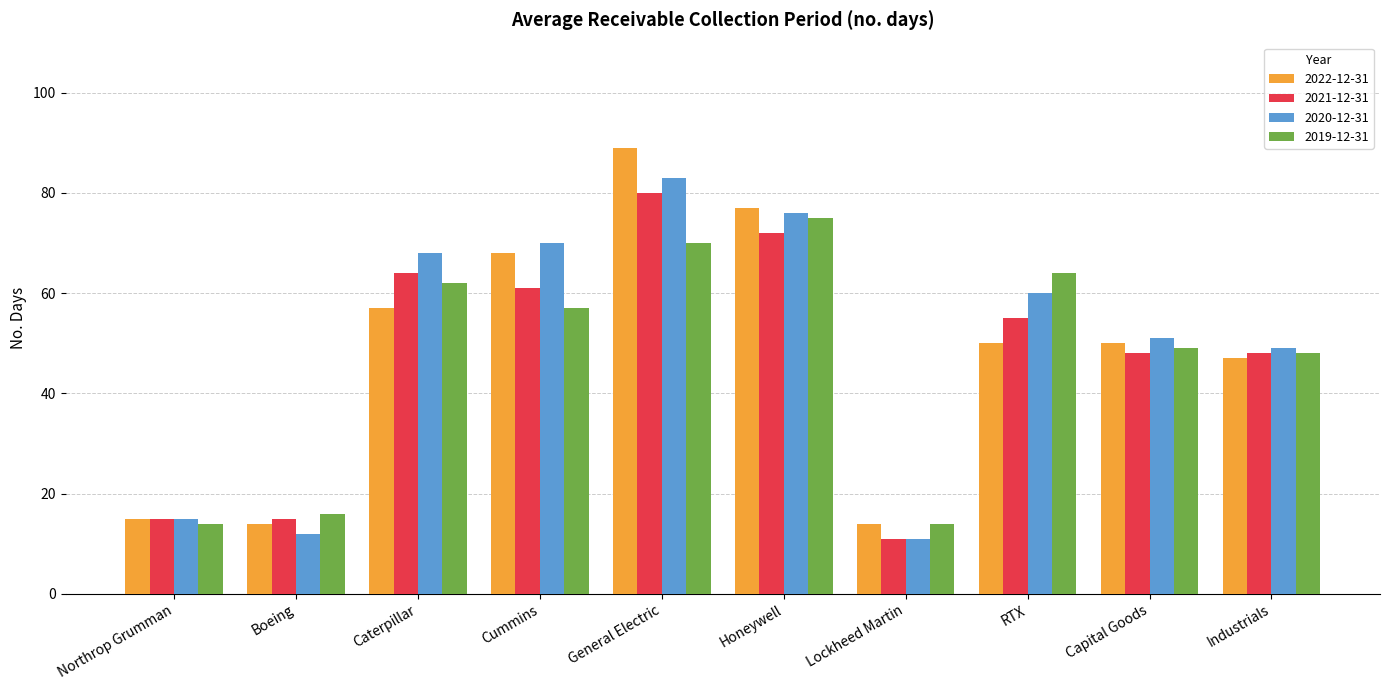

How many bars are there in total?

40